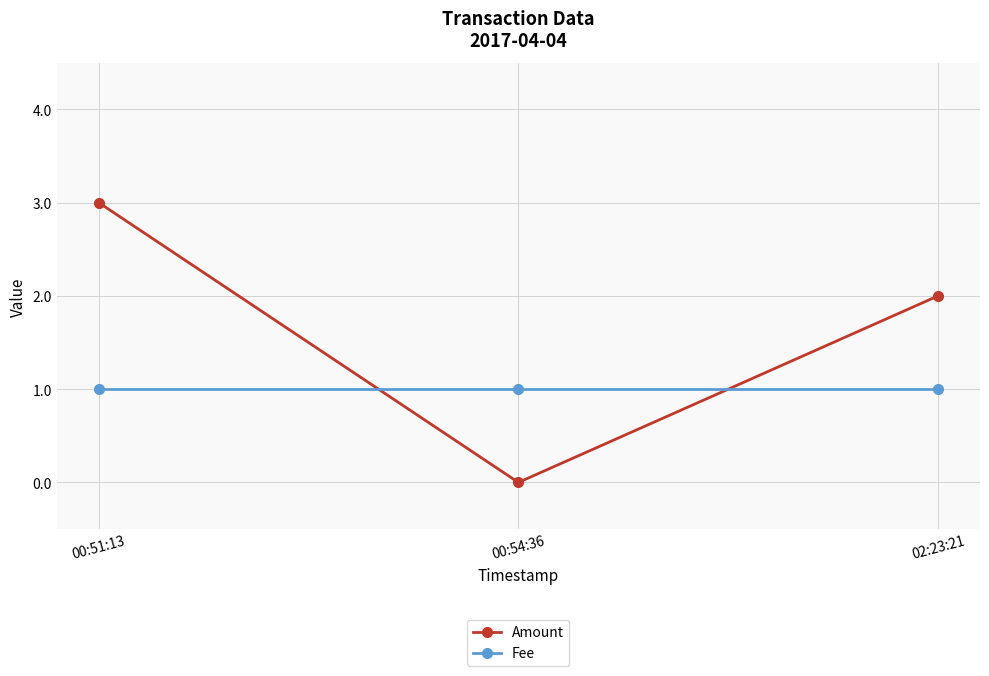

Read the Amount value at 00:51:13.

3